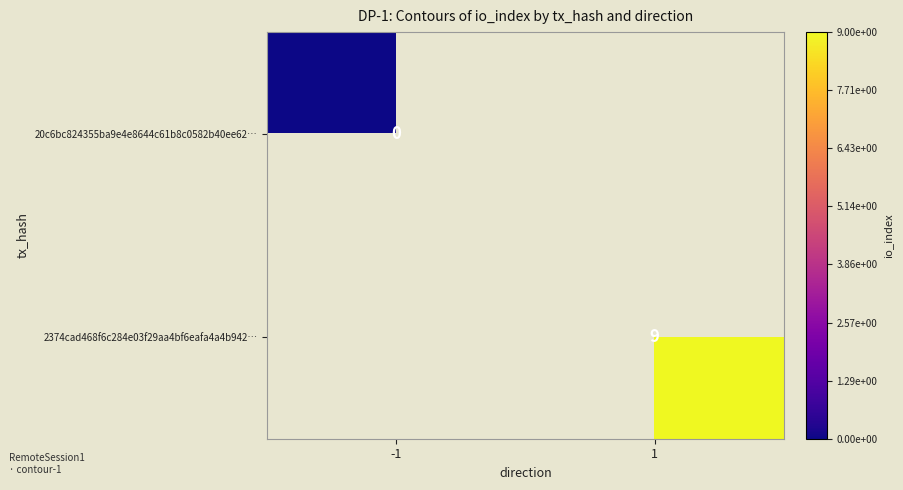

List the series in order of their peak value, lowest first.

20c6bc824355ba9e4e8644c61b8c0582b40ee62…, 2374cad468f6c284e03f29aa4bf6eafa4a4b942…